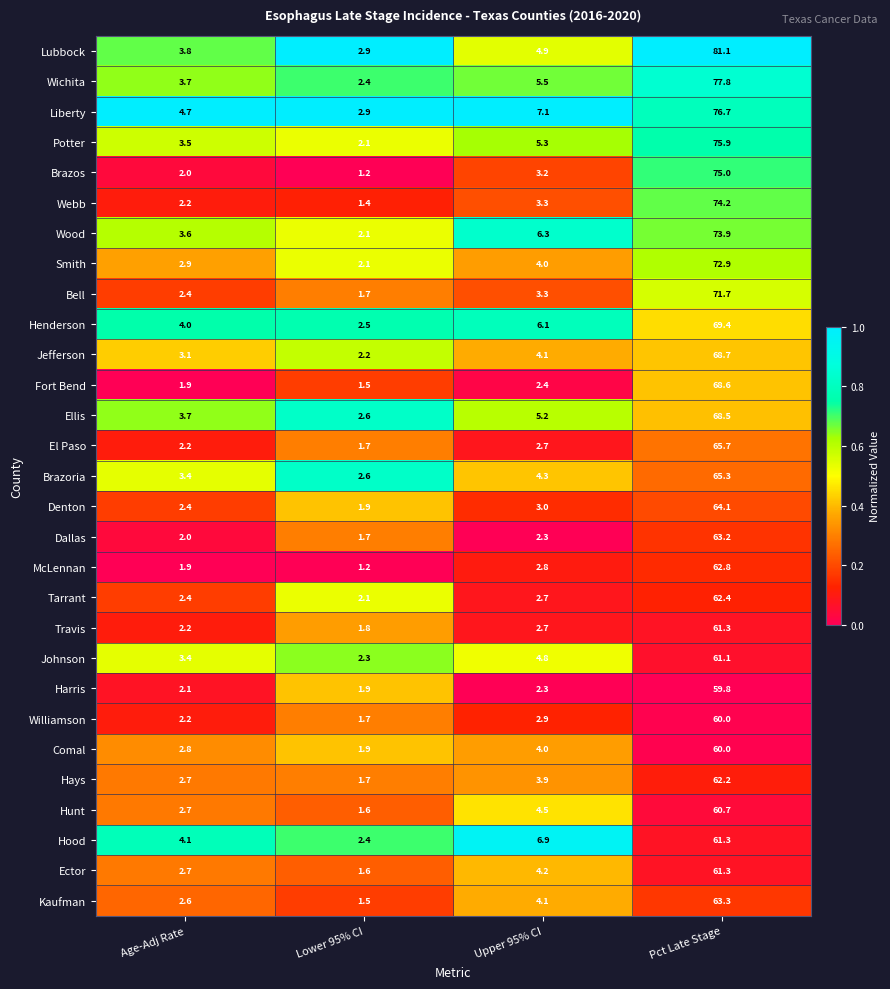

What is the average value of the Hood series?

18.7